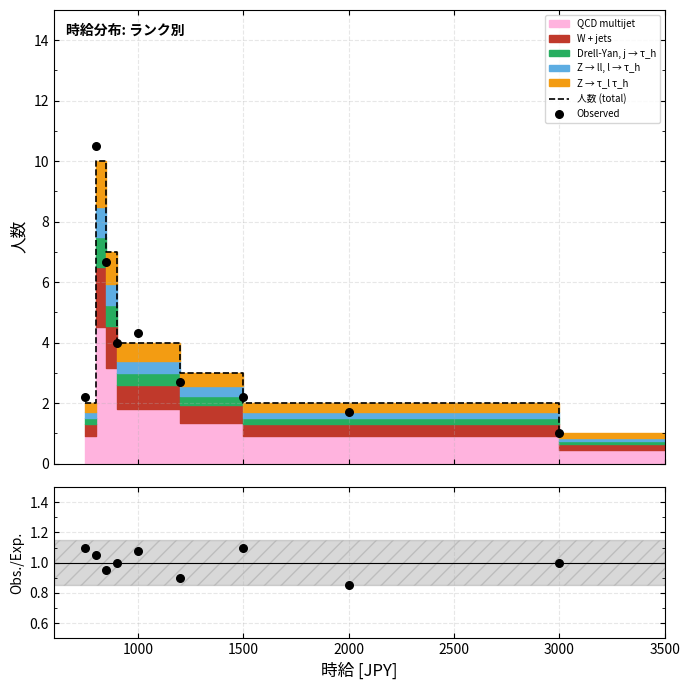

Which series has the widest spread of Y values?

Observed